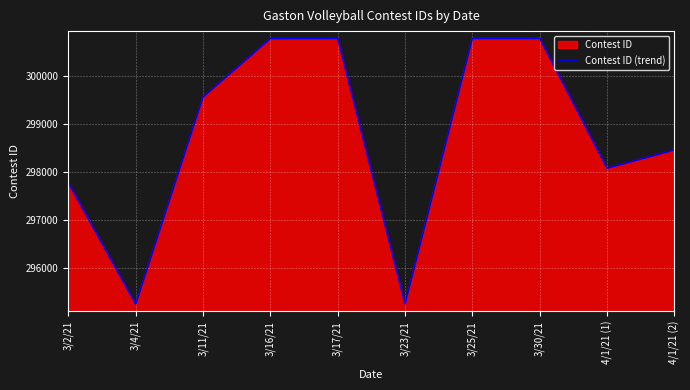

Between 3/11/21 and 3/4/21, which is larger?

3/11/21